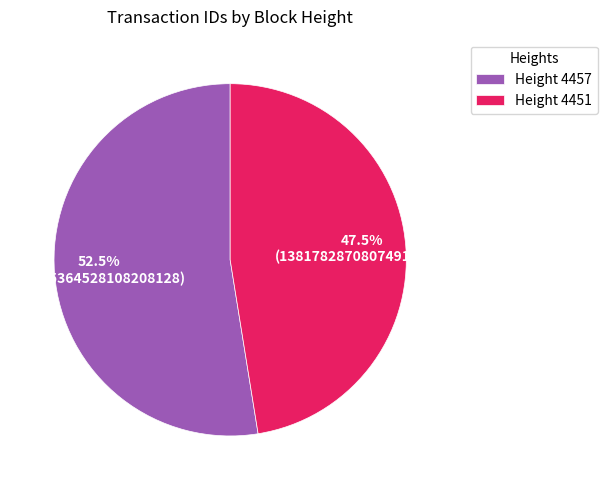

What is the majority slice?

Height 4457